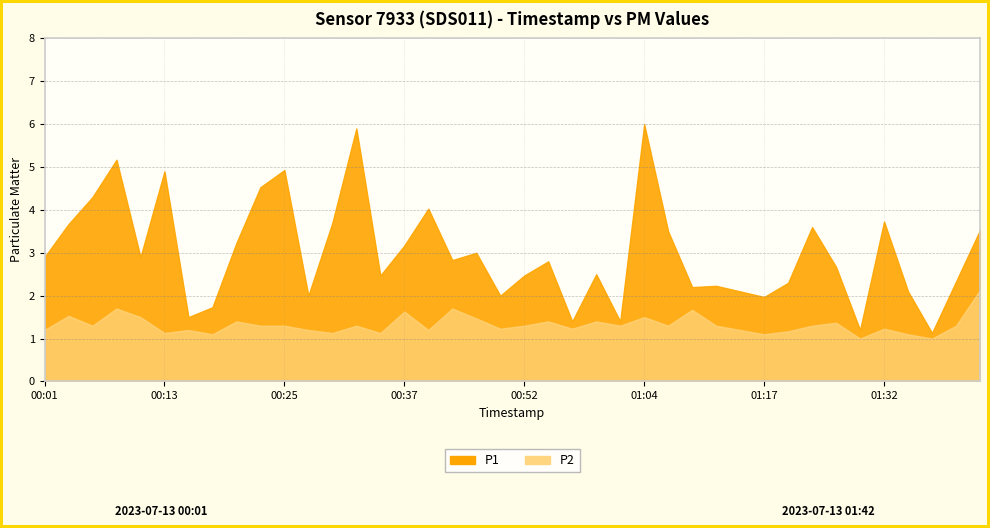

Rank the series by their maximum value, from highest to lowest.

P1, P2